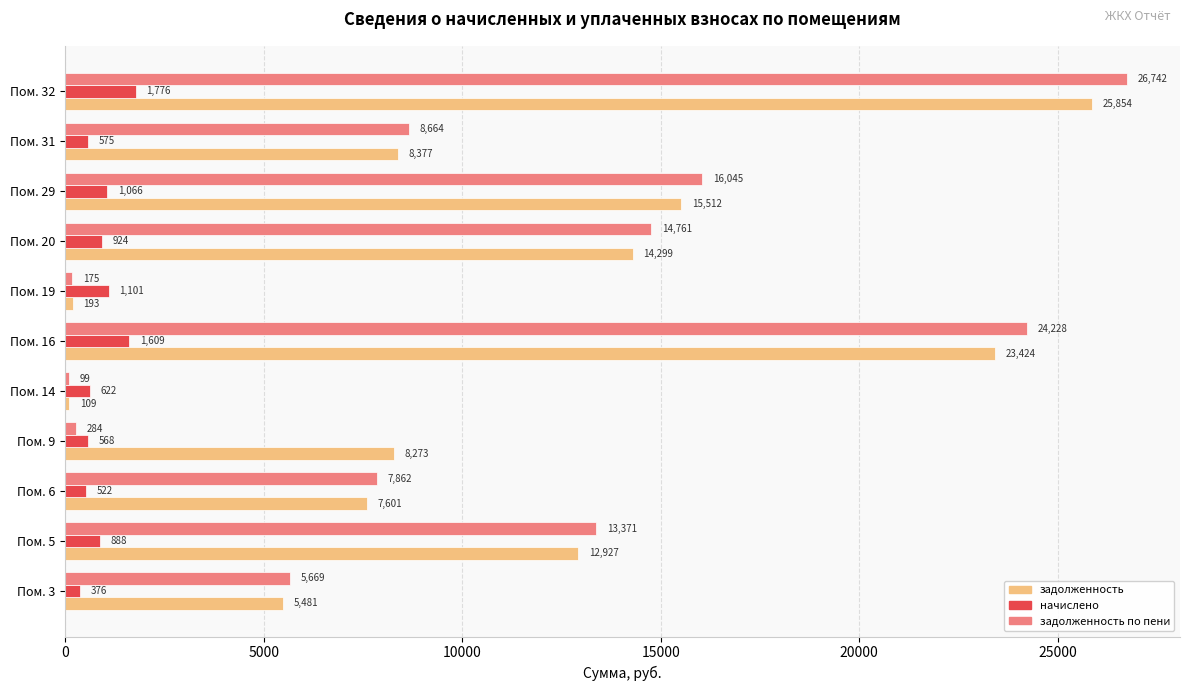

Which series changed the most between Пом. 6 and Пом. 20?

задолженность по пени